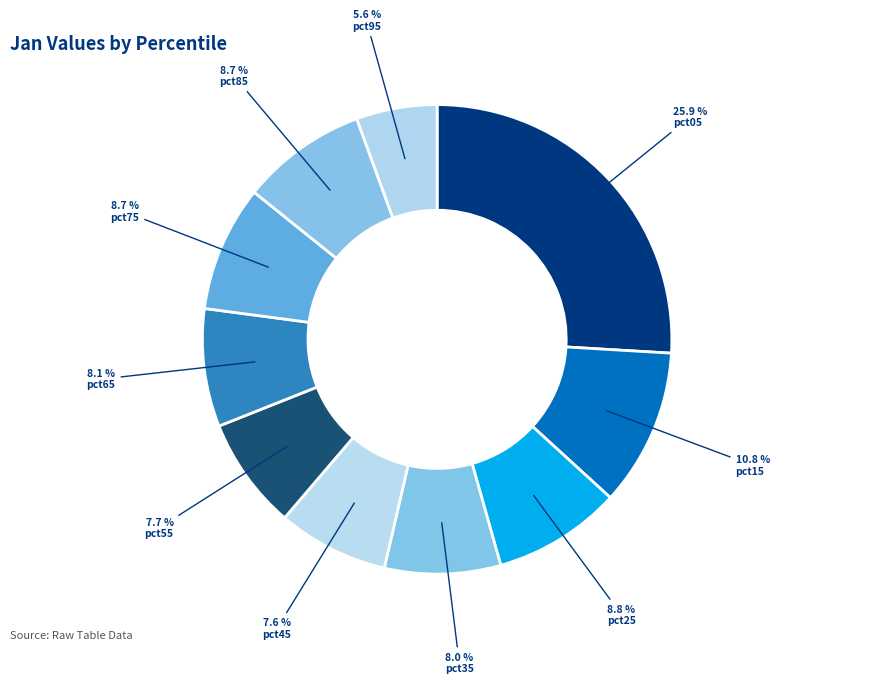

The pct25 slice represents 9% of the pie. True or false?

True